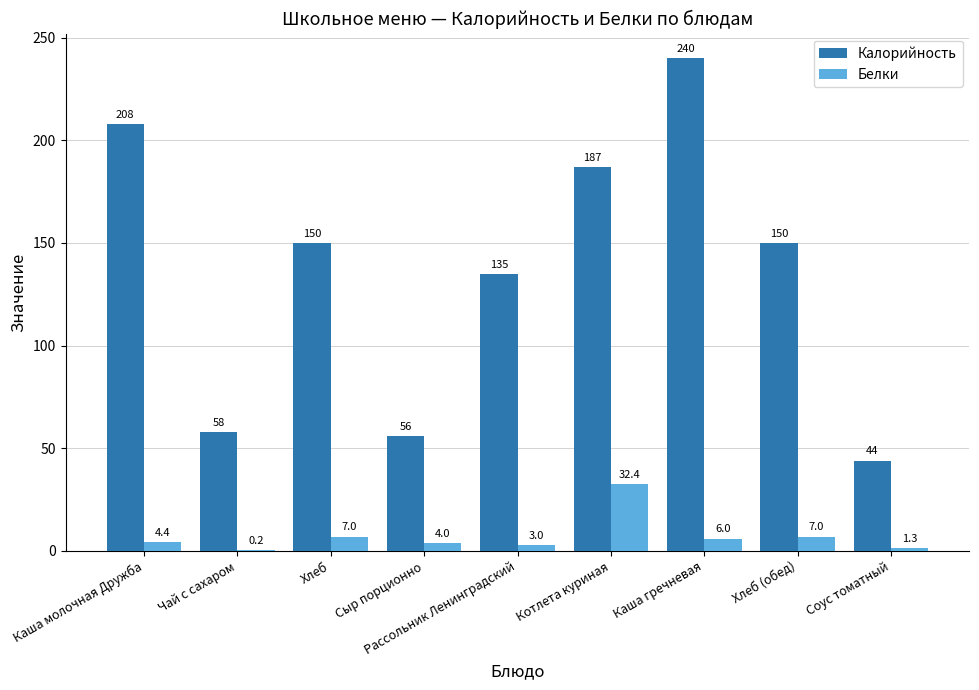

Between Сыр порционно and Котлета куриная, which series saw the biggest shift?

Калорийность